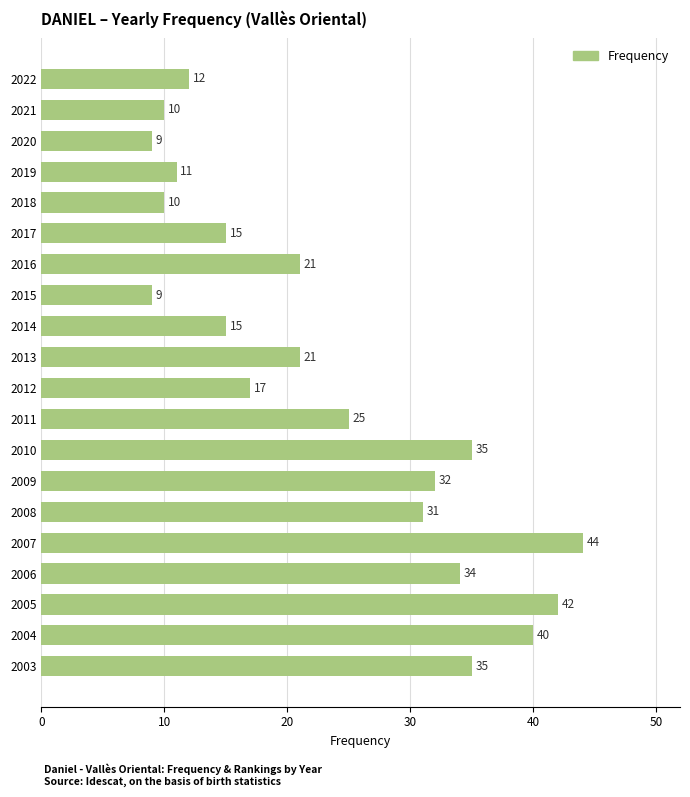

What is the change in value from 2003 to 2012?

-18